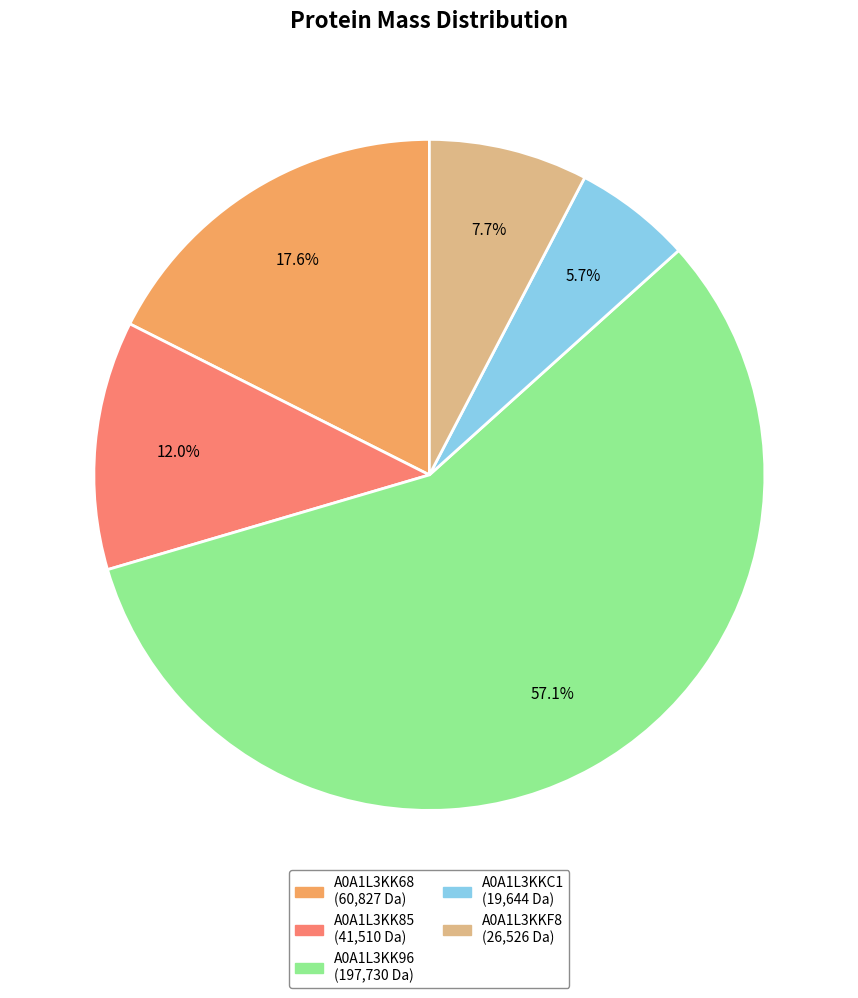

Which slice is the smallest?

A0A1L3KKC1